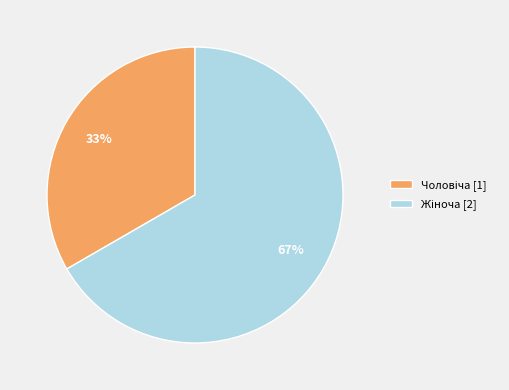

To the nearest percent, what is the average slice percentage?

50%